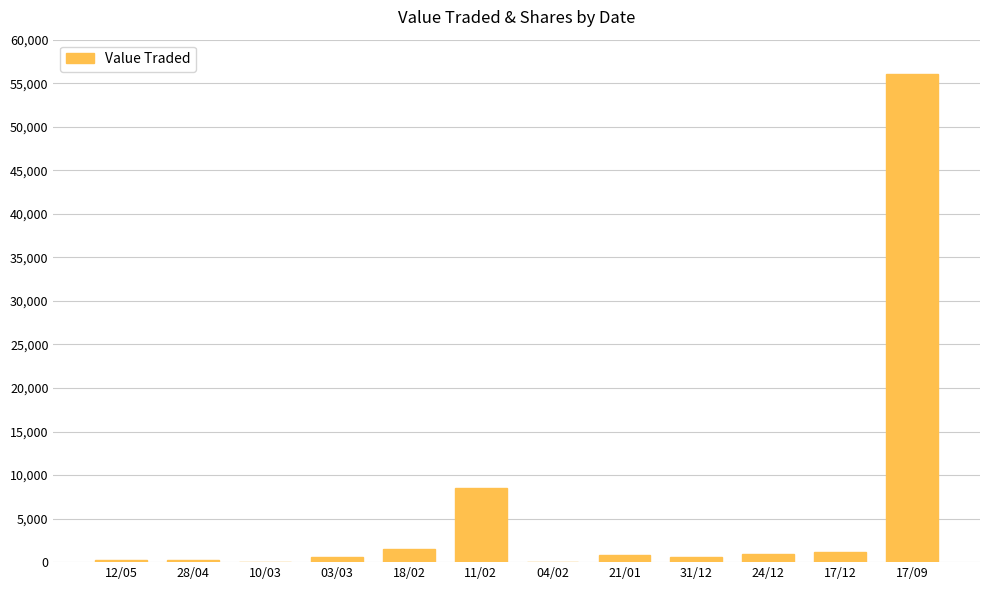

What is the maximum value shown in the chart?

56040